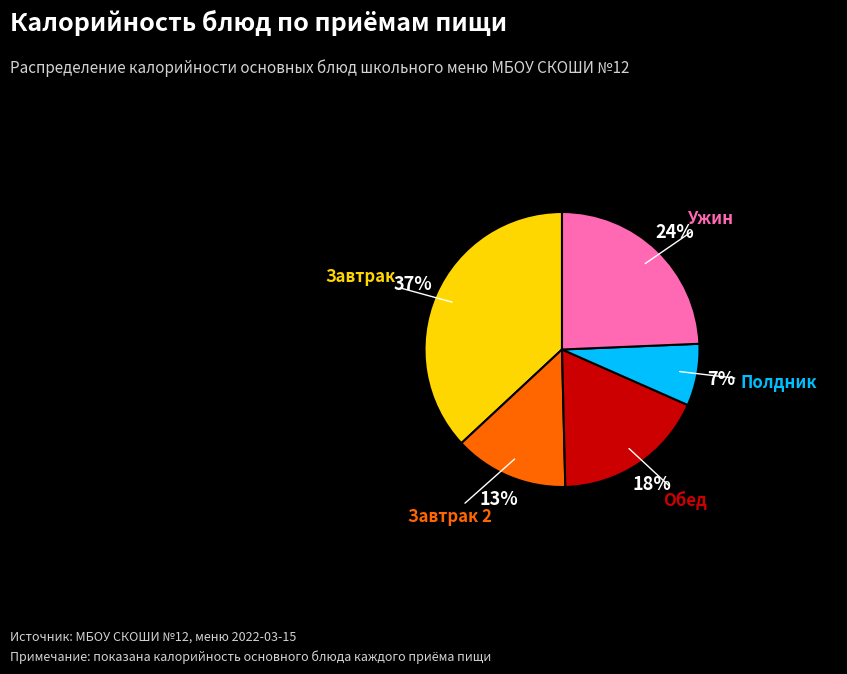

To the nearest percent, what is the average slice percentage?

20%